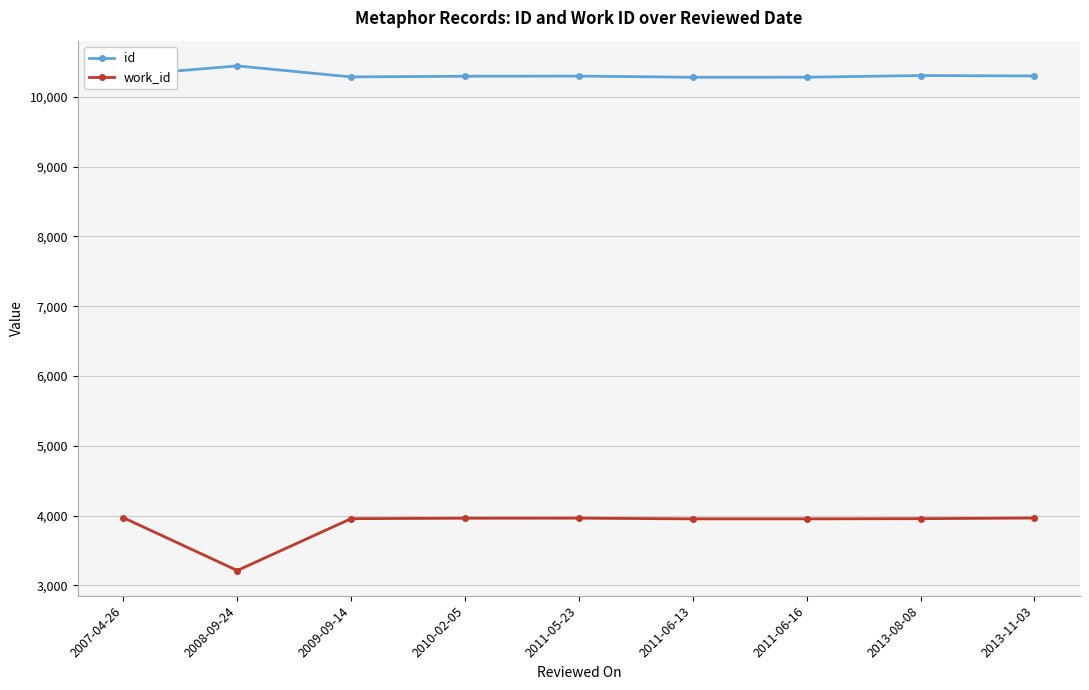

At how many categories does at least one series exceed 3337?

9